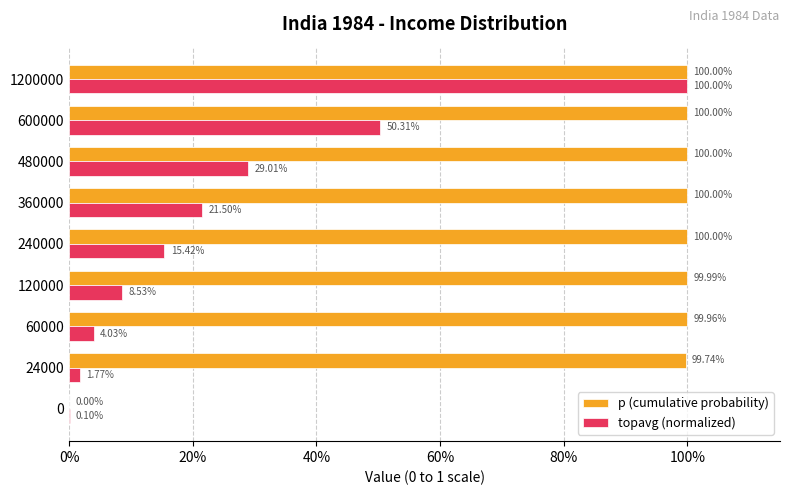

What are all the series names shown in the legend?

p (cumulative probability), topavg (normalized)